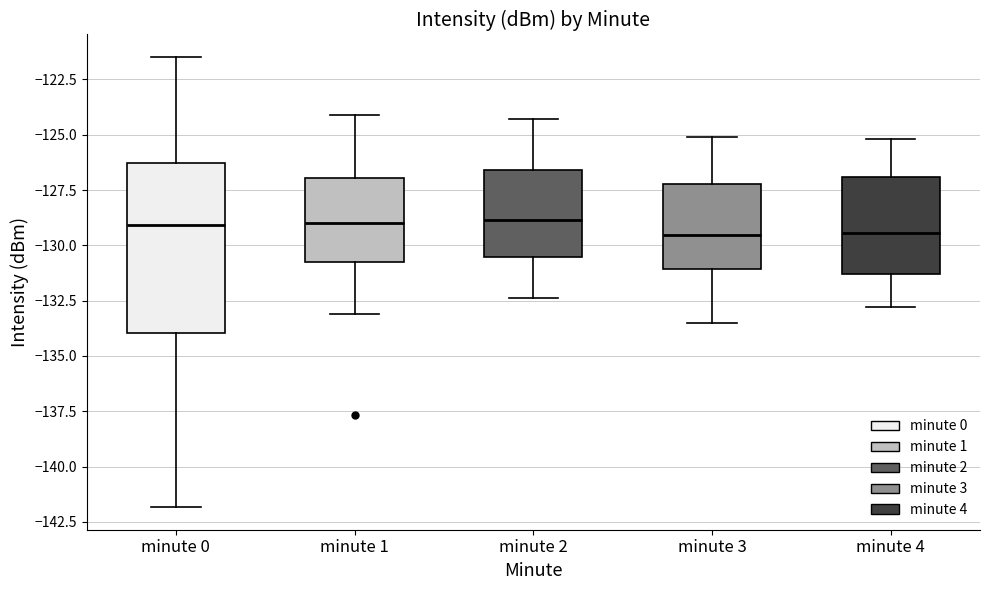

Reading left to right, read every box against the y-axis: the position of its median line, the range the box covers, and the ends of its whiskers. The values are not printed on the chart, so give them approximately, as read against the axis.

minute 0: median -129.0, box -134.0 to -126.5, whiskers -142.0 to -121.5
minute 1: median -129.0, box -131.0 to -127.0, whiskers -133.0 to -124.0
minute 2: median -129.0, box -130.5 to -126.5, whiskers -132.5 to -124.5
minute 3: median -129.5, box -131.0 to -127.0, whiskers -133.5 to -125.0
minute 4: median -129.5, box -131.5 to -127.0, whiskers -133.0 to -125.0